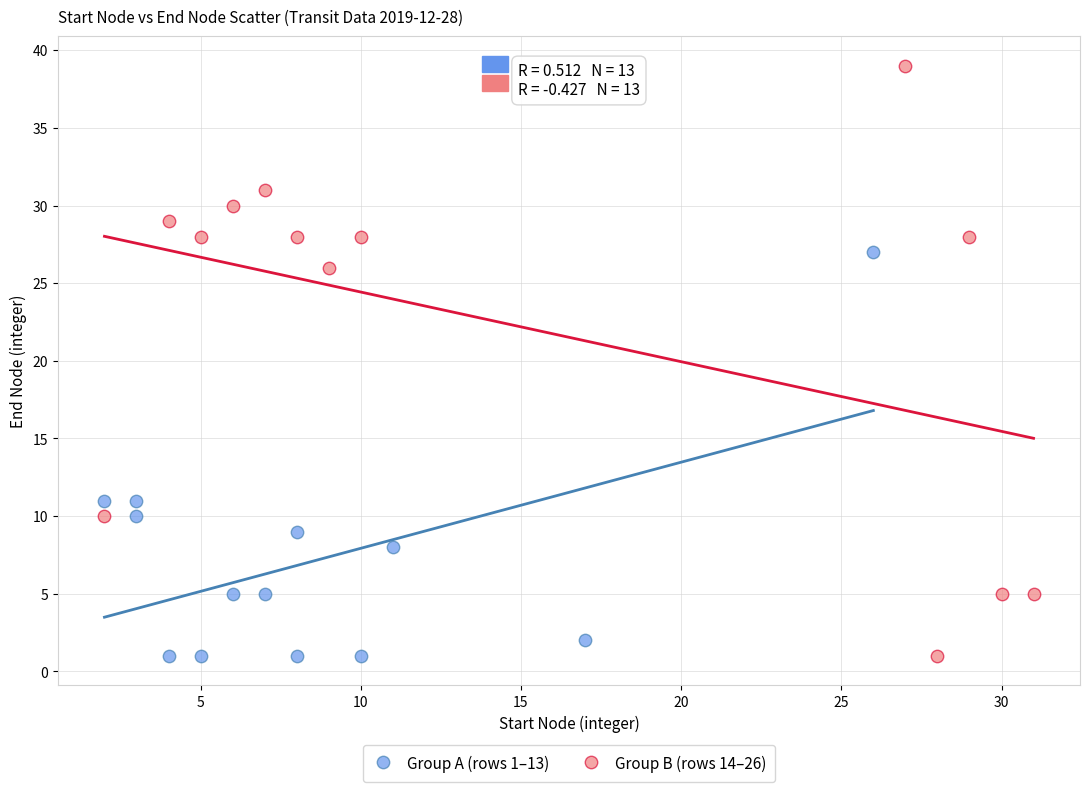

Which series reaches the maximum Y coordinate?

Group B (rows 14–26)